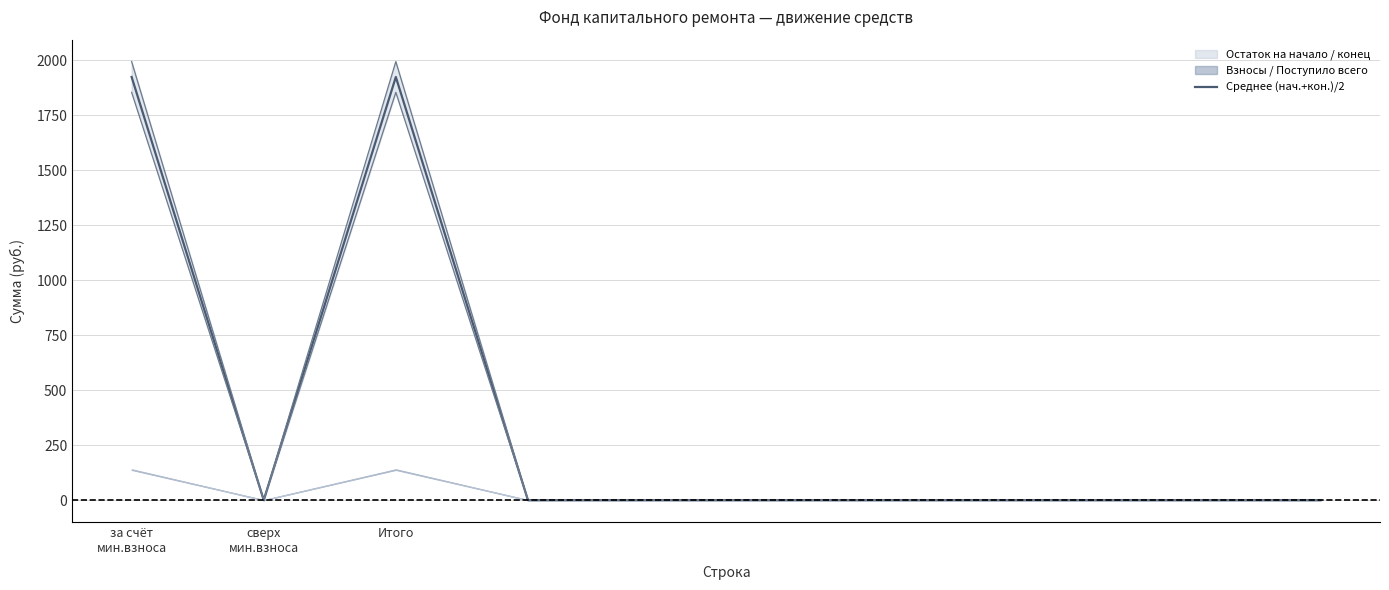

At which category does the data reach its first local peak?

Итого